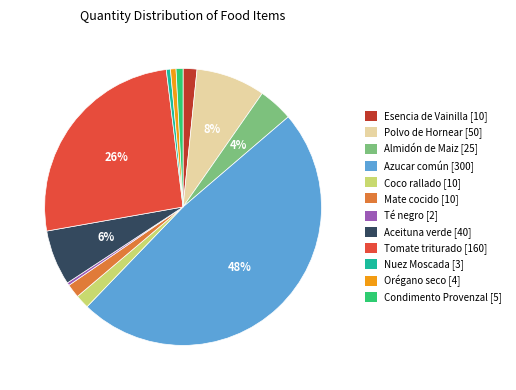

True or false: Mate cocido accounts for 2% of the total.

True